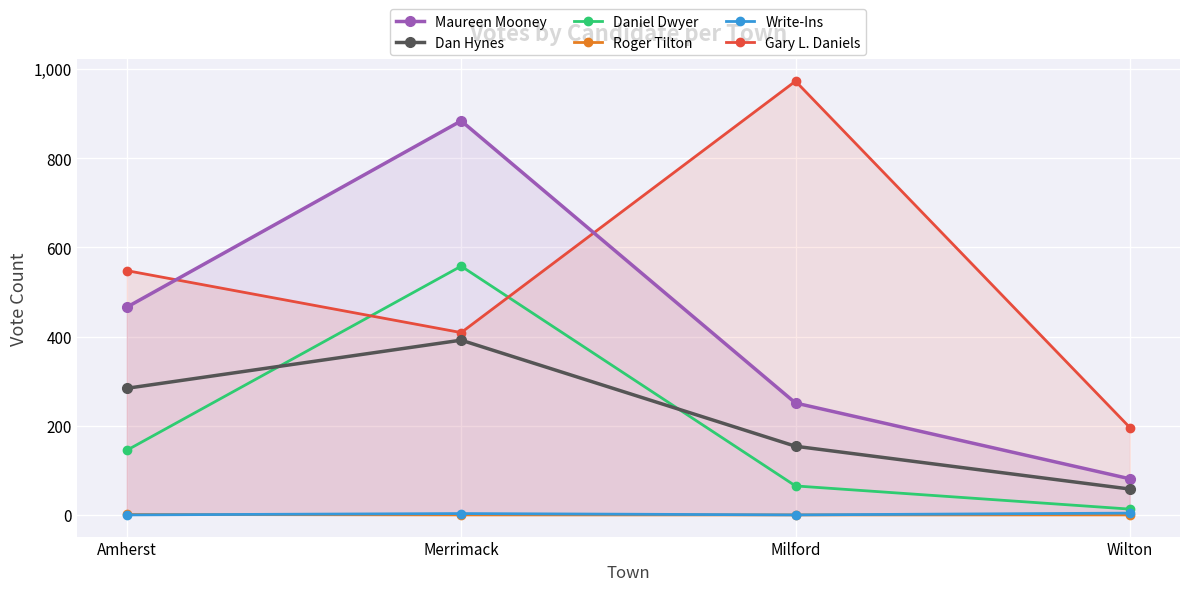

List the labels in order of Write-Ins value, smallest first.

Amherst, Milford, Merrimack, Wilton